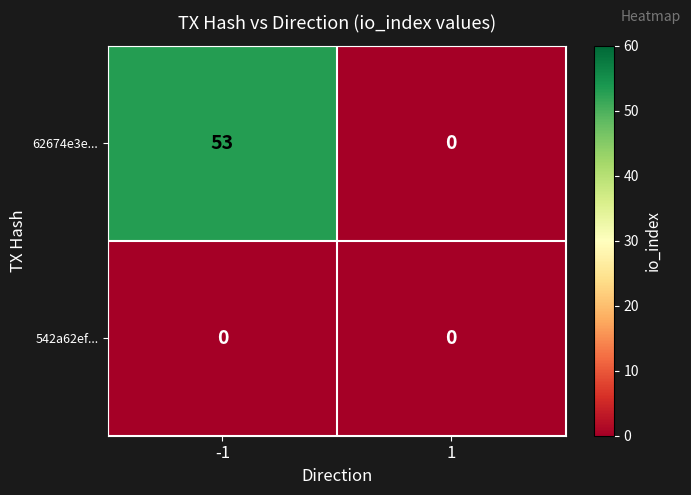

List the series in order of their overall mean, highest first.

62674e3e..., 542a62ef...